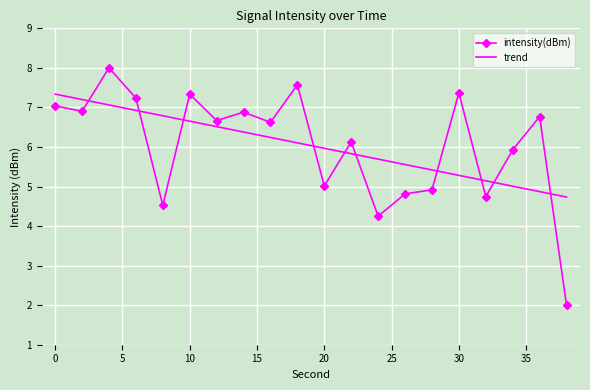

What is the smallest value displayed?

2.0